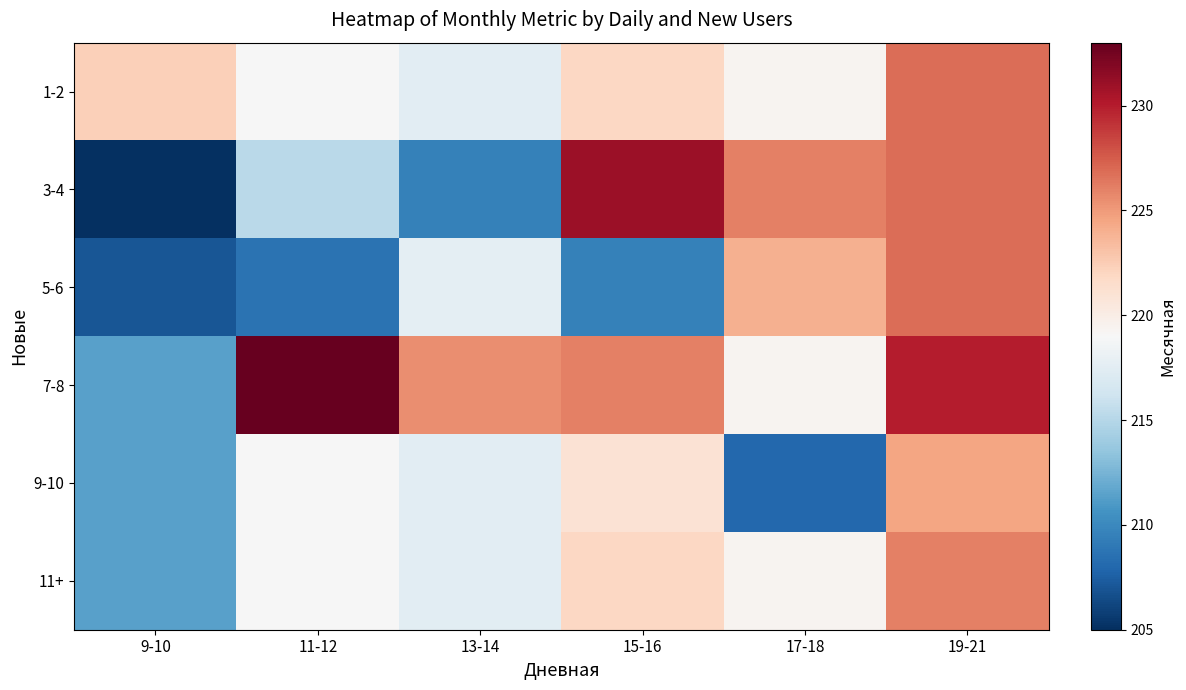

Reading left to right, transcribe all the data shown in this chart.

1-2: 9-10=222.3	11-12=219.0	13-14=217.6	15-16=221.9	17-18=219.3	19-21=226.8
3-4: 9-10=205.0	11-12=215.2	13-14=209.5	15-16=231.0	17-18=226.0	19-21=226.8
5-6: 9-10=207.0	11-12=208.7	13-14=217.7	15-16=209.5	17-18=224.0	19-21=226.8
7-8: 9-10=211.4	11-12=233.0	13-14=225.5	15-16=226.0	17-18=219.3	19-21=230.0
9-10: 9-10=211.4	11-12=219.0	13-14=217.6	15-16=221.0	17-18=208.0	19-21=224.5
11+: 9-10=211.4	11-12=219.0	13-14=217.6	15-16=221.9	17-18=219.3	19-21=226.0